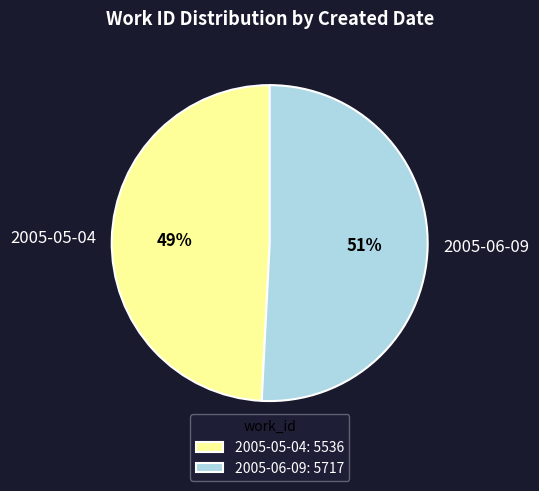

What is the largest slice in the pie chart?

2005-06-09